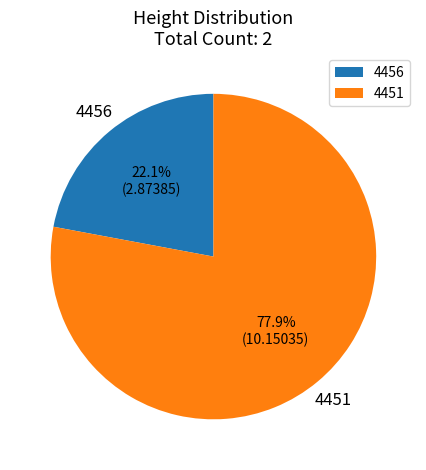

Which category has the biggest portion of the pie?

4451